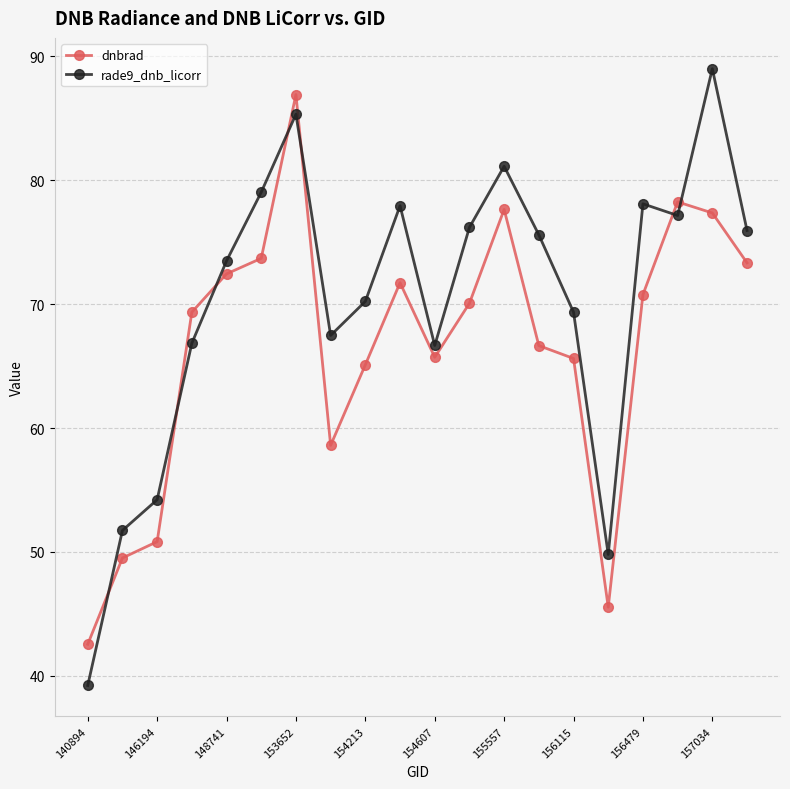

Which series has the largest range (max minus min)?

rade9_dnb_licorr